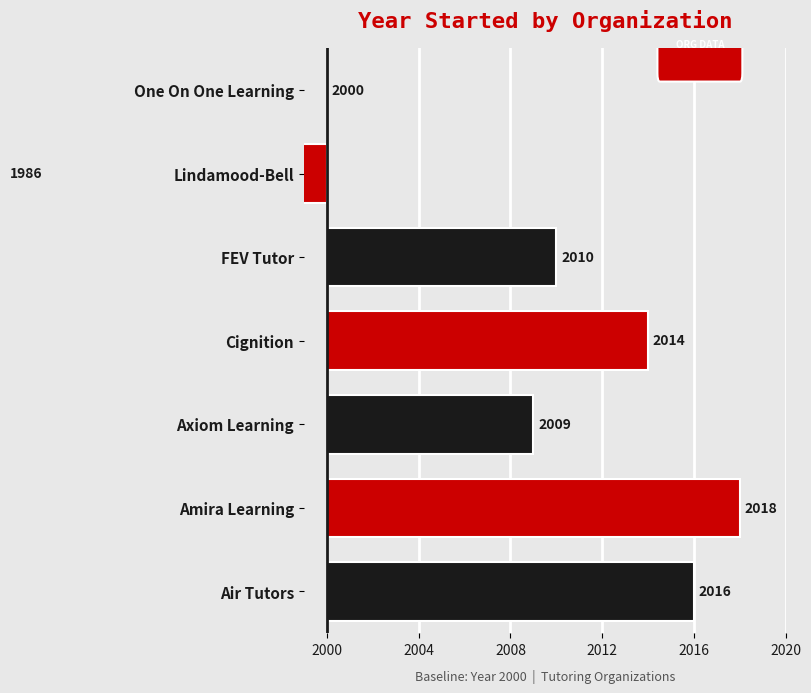

What is the difference between the maximum and minimum values?

32